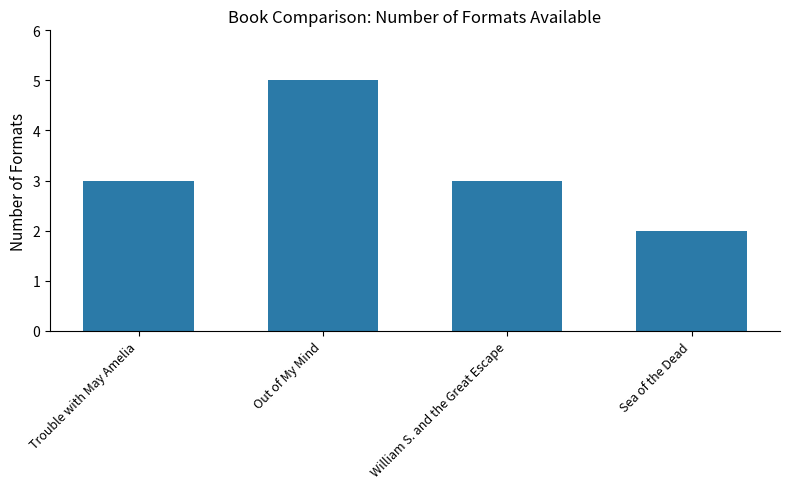

What is the approximate value at Sea of the Dead?

2